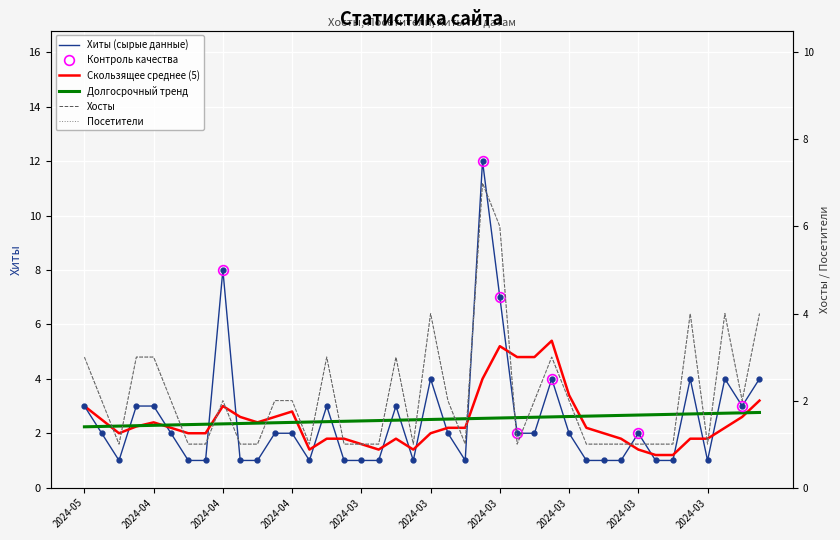

Which has a higher value, 2024-04-13 or 2024-03-08?

2024-04-13